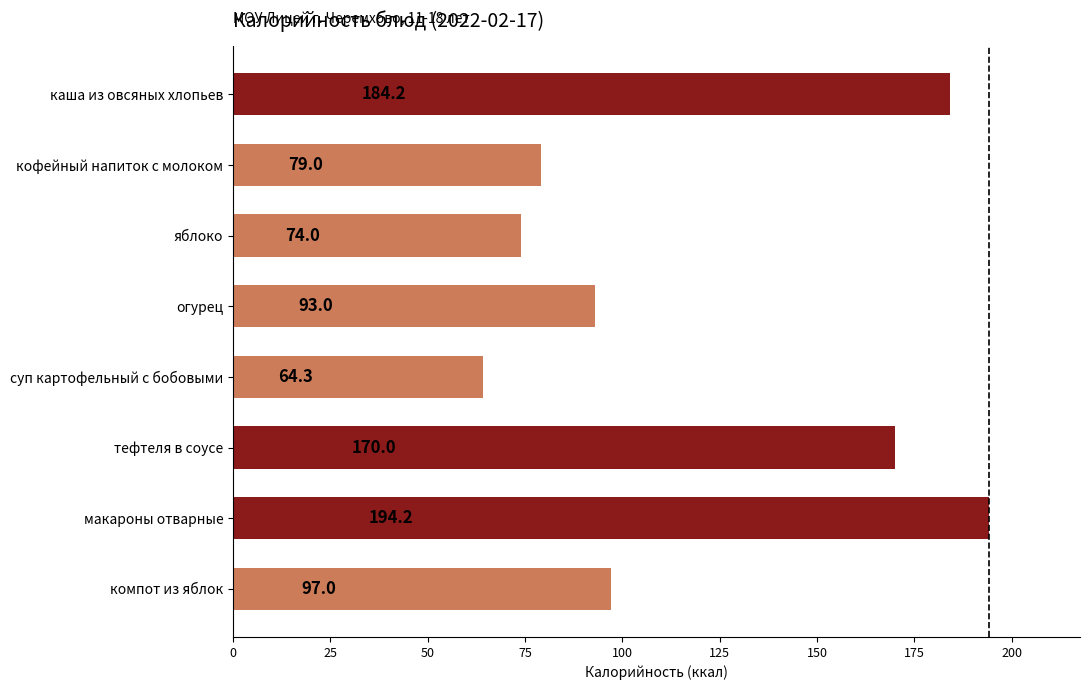

Rank the categories by value from highest to lowest.

макароны отварные, каша из овсяных хлопьев, тефтеля в соусе, компот из яблок, огурец, кофейный напиток с молоком, яблоко, суп картофельный с бобовыми